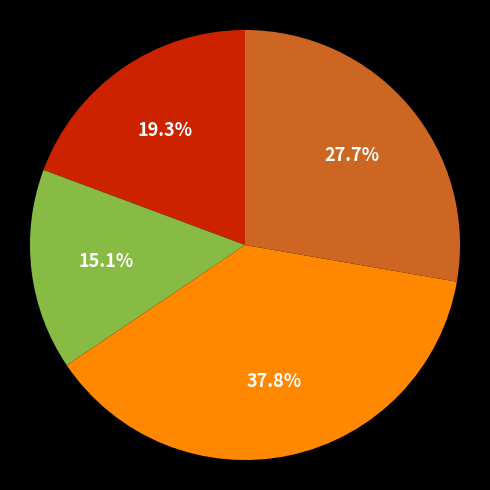

Is there a majority slice in this chart?

No